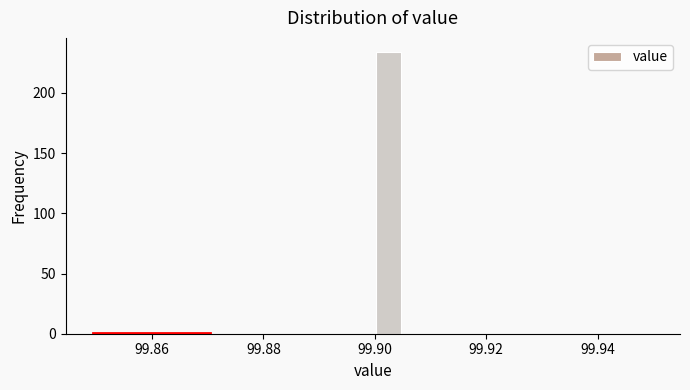

Around what value on the x-axis is the tallest bar? Give the approximate position of its centre, as read against the axis.

99.902